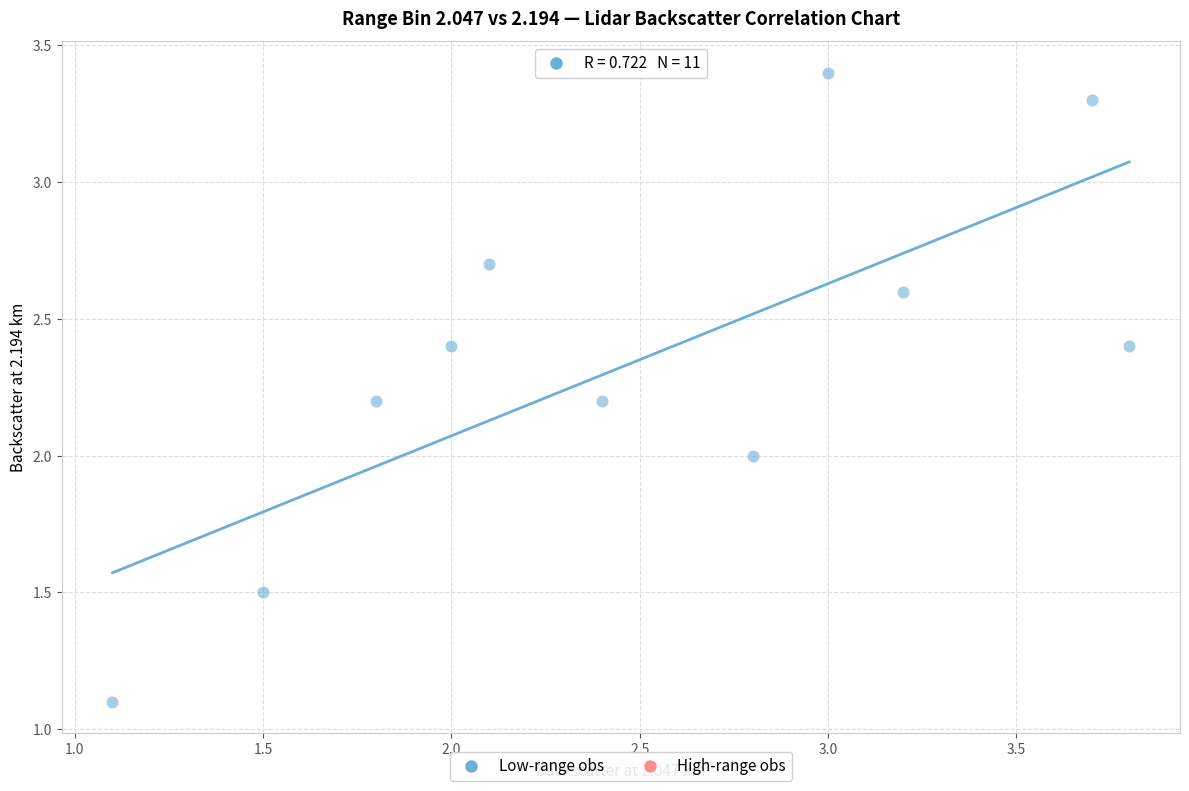

What is the range of X values (max minus min)?

2.7